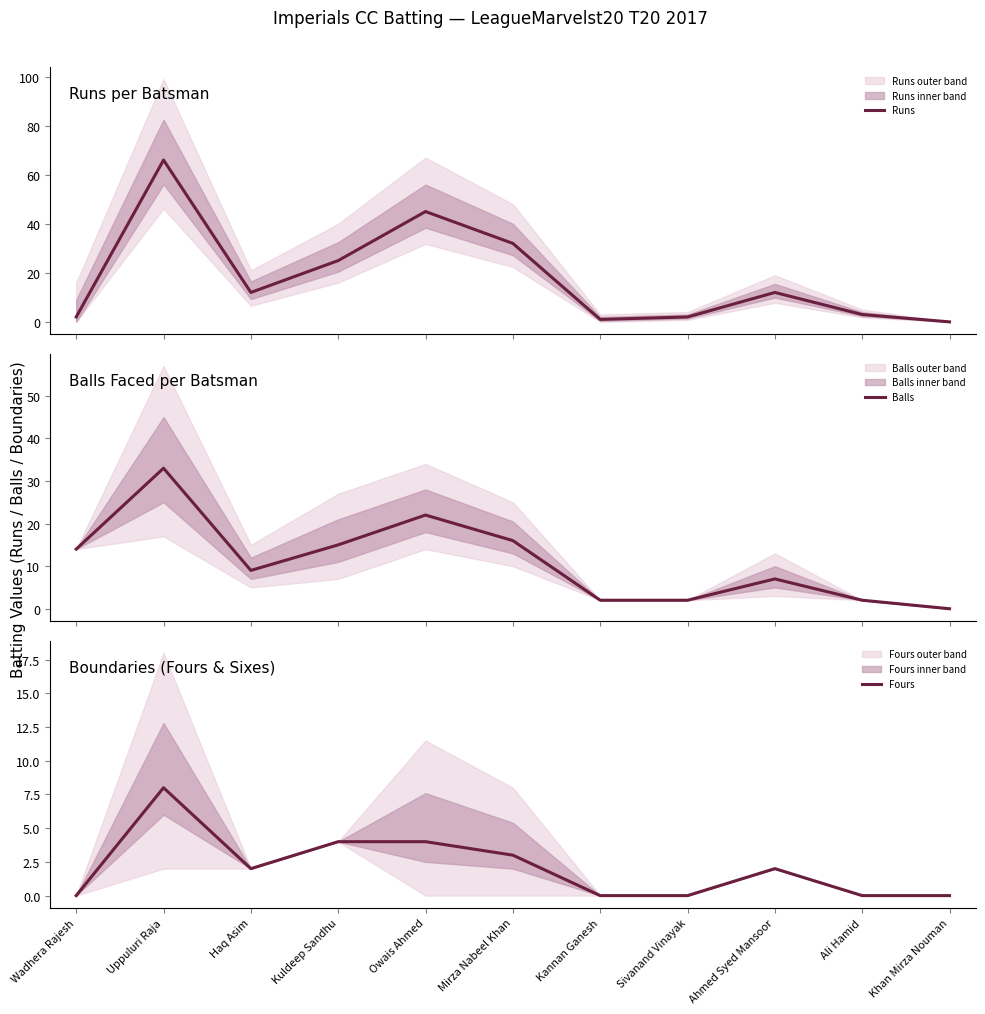

Reading left to right, what are all the values shown in this chart?

Runs: Wadhera Rajesh=2	Uppuluri Raja=66	Haq Asim=12	Kuldeep Sandhu=25	Owais Ahmed=45	Mirza Nabeel Khan=32	Kannan Ganesh=1	Sivanand Vinayak=2	Ahmed Syed Mansoor=12	Ali Hamid=3	Khan Mirza Nouman=0
Balls: Wadhera Rajesh=14	Uppuluri Raja=33	Haq Asim=9	Kuldeep Sandhu=15	Owais Ahmed=22	Mirza Nabeel Khan=16	Kannan Ganesh=2	Sivanand Vinayak=2	Ahmed Syed Mansoor=7	Ali Hamid=2	Khan Mirza Nouman=0
Fours: Wadhera Rajesh=0	Uppuluri Raja=8	Haq Asim=2	Kuldeep Sandhu=4	Owais Ahmed=4	Mirza Nabeel Khan=3	Kannan Ganesh=0	Sivanand Vinayak=0	Ahmed Syed Mansoor=2	Ali Hamid=0	Khan Mirza Nouman=0